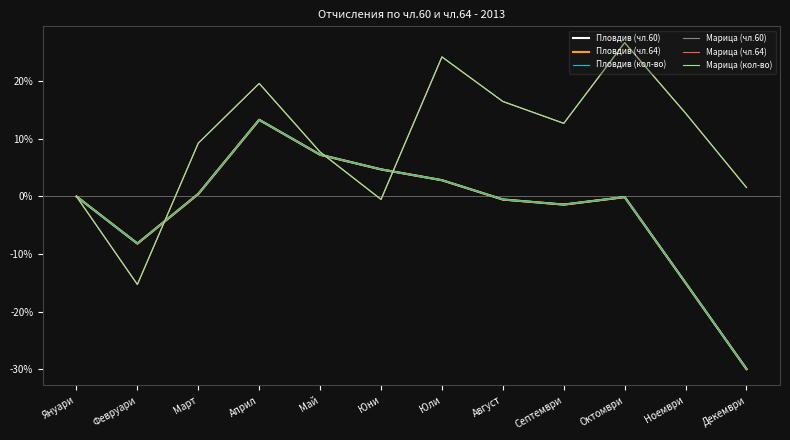

What is the lowest value of the Марица (чл.60) series?

-15.3